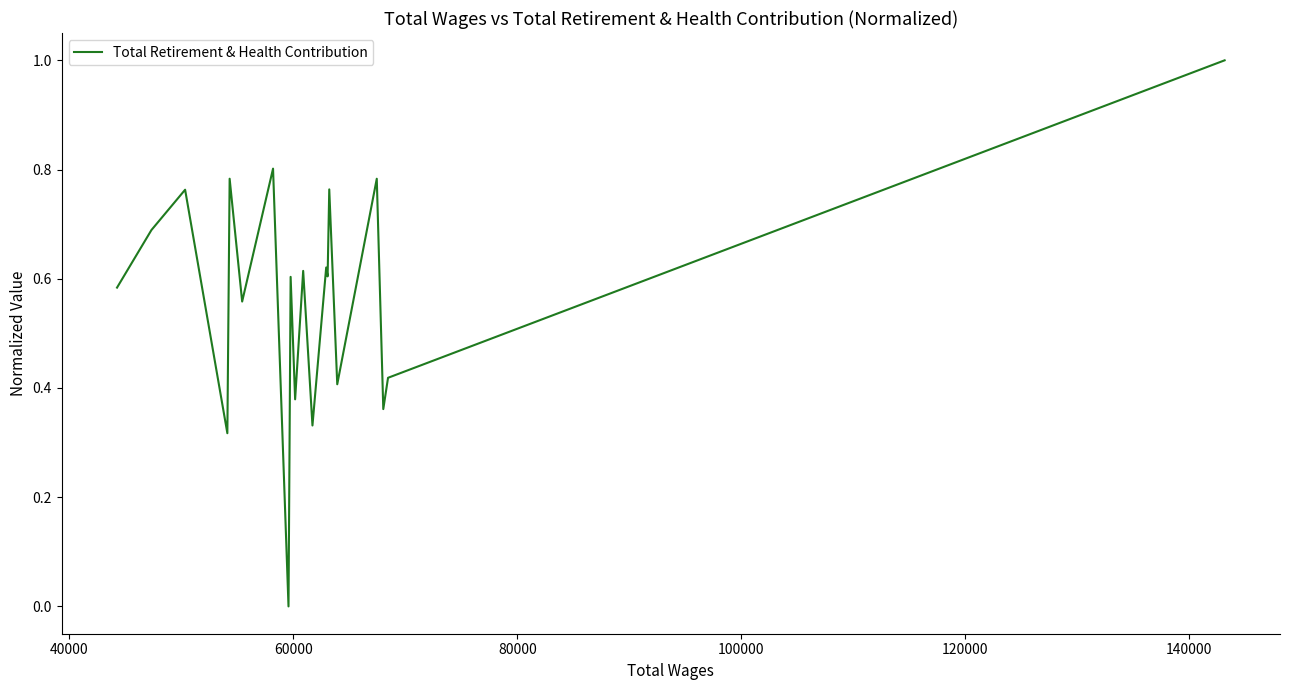

What is the greatest value displayed?

1.0